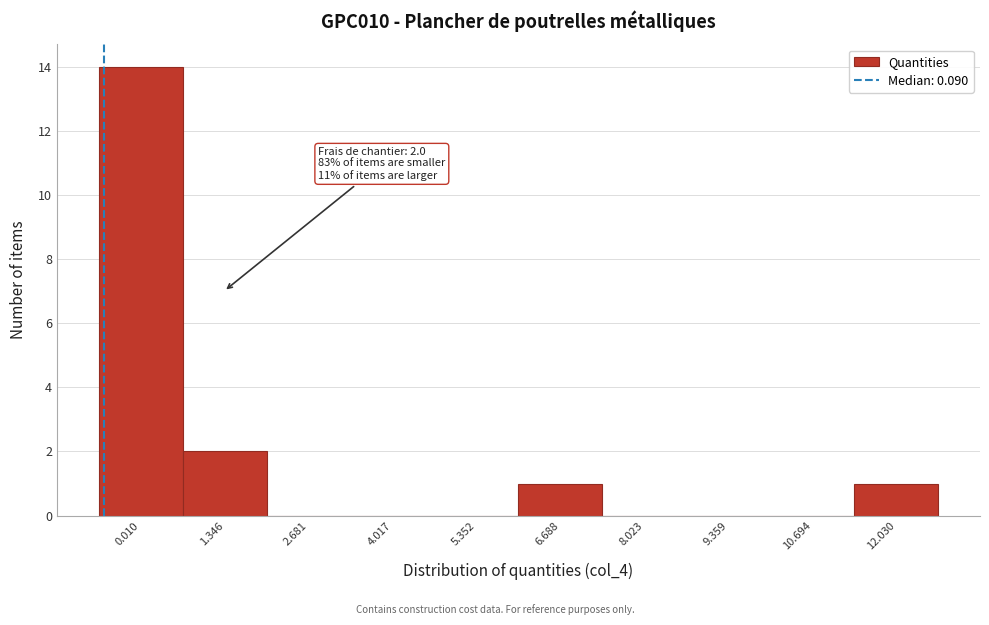

Reading left to right, extract all data points from this chart.

0.010=14	1.346=2	2.681=0	4.017=0	5.352=0	6.688=1	8.023=0	9.359=0	10.694=0	12.030=1